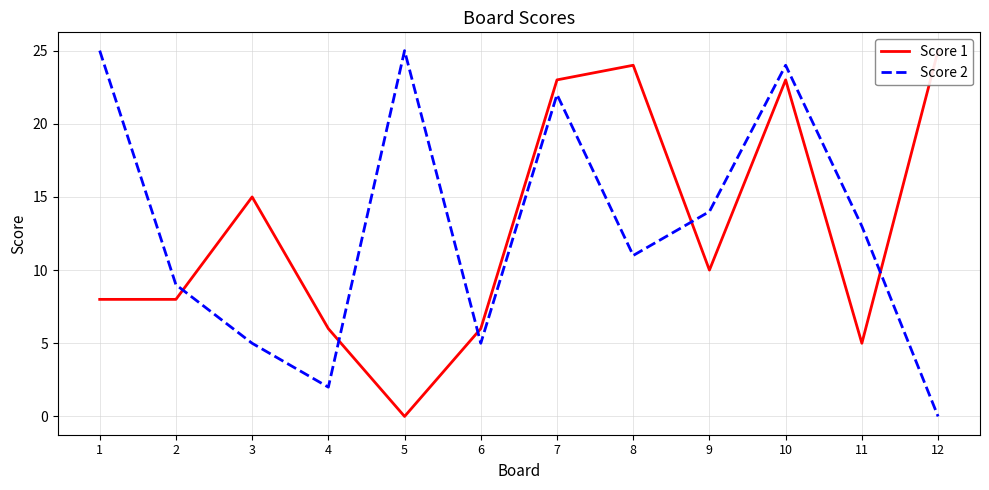

What is the difference between the Score 2 values at 4 and 6?

3